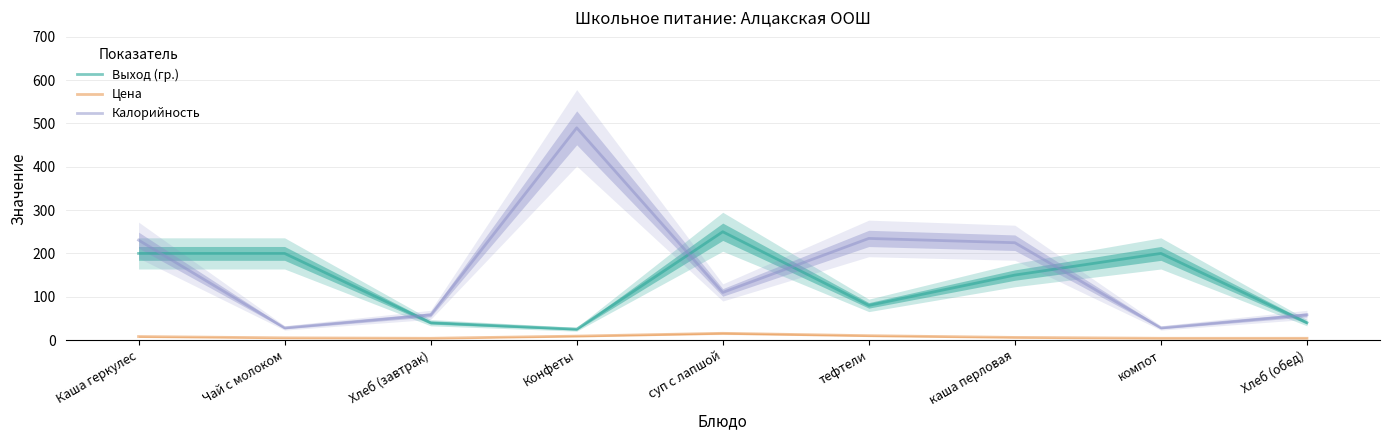

What is the average value of the Калорийность series?

162.5